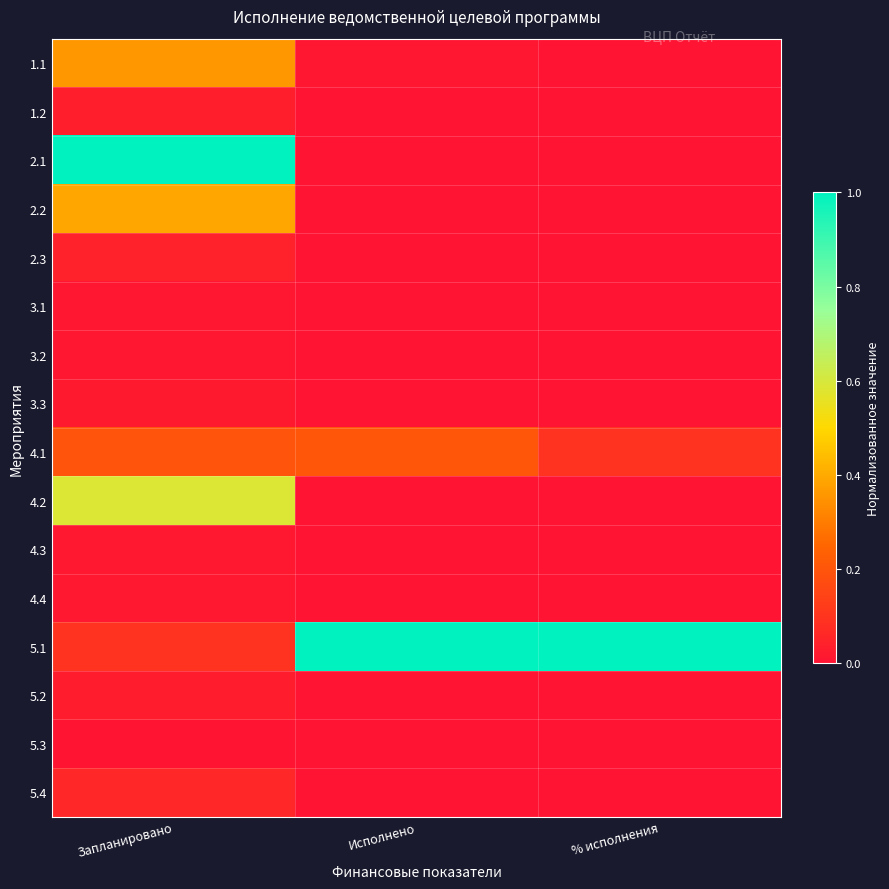

What is the spread (max minus min) of values at Запланировано?

1.0